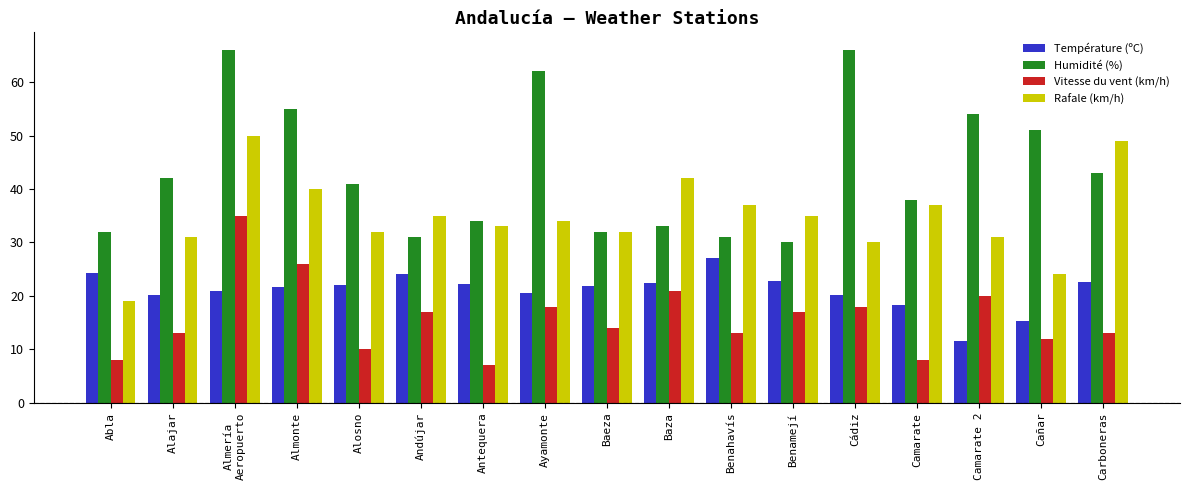

The value of Rafale (km/h) at Camarate 2 is 31.0. True or false?

True